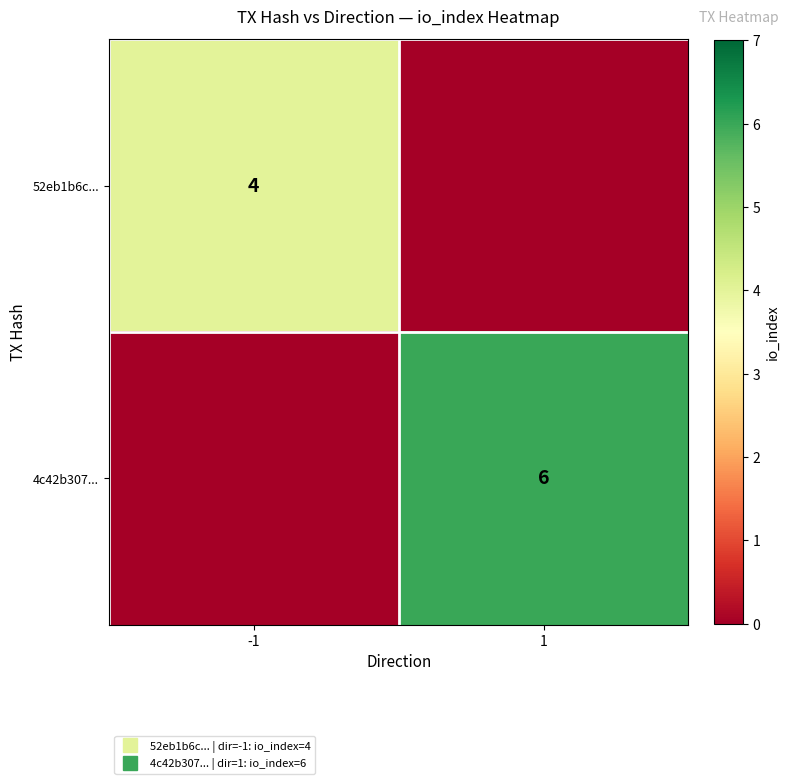

What is the difference between the maximum and minimum values in the 4c42b307... series?

6